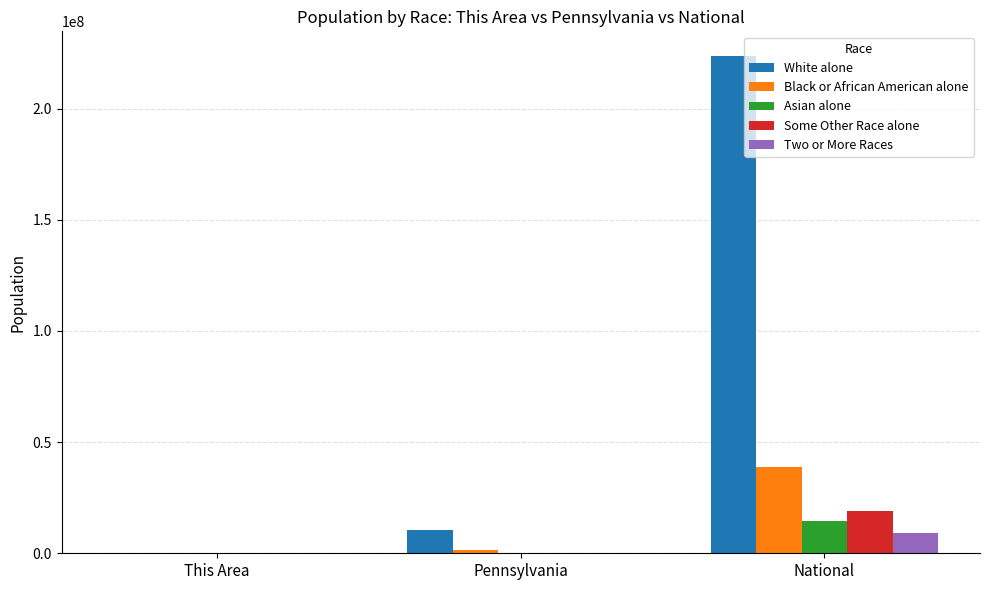

What value does the White alone series have at National, to the nearest 50?

223553250